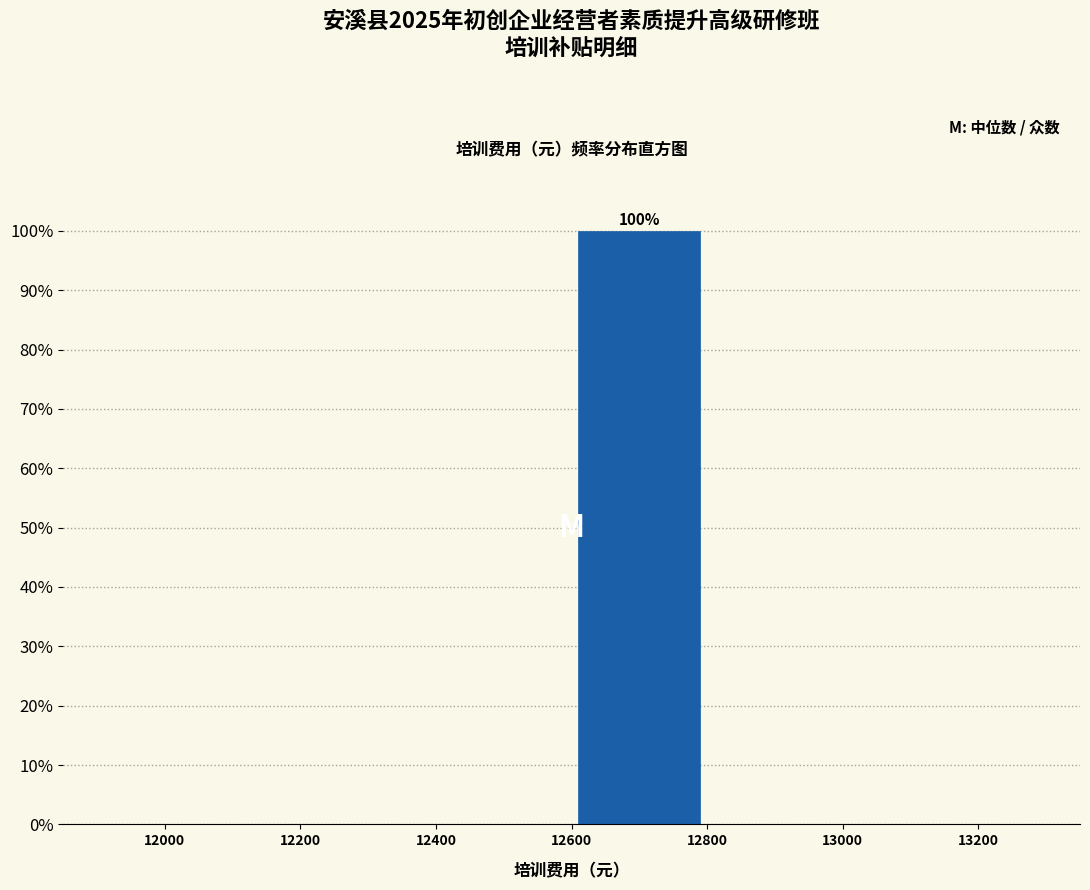

Over which range of the x-axis is the bar tallest?

12600 to 12800